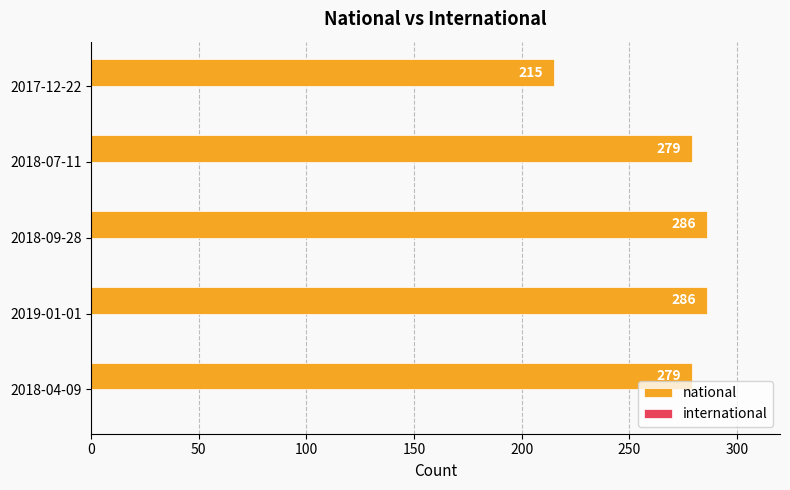

The value at 2019-01-01 is 286. True or false?

True